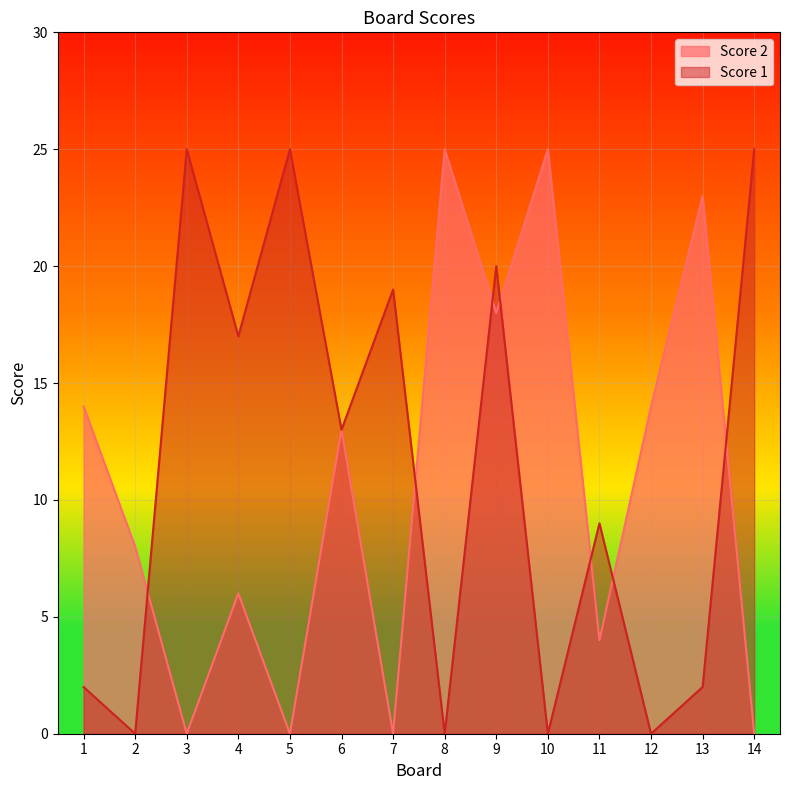

Rank the series by their average value, from lowest to highest.

Score 2, Score 1